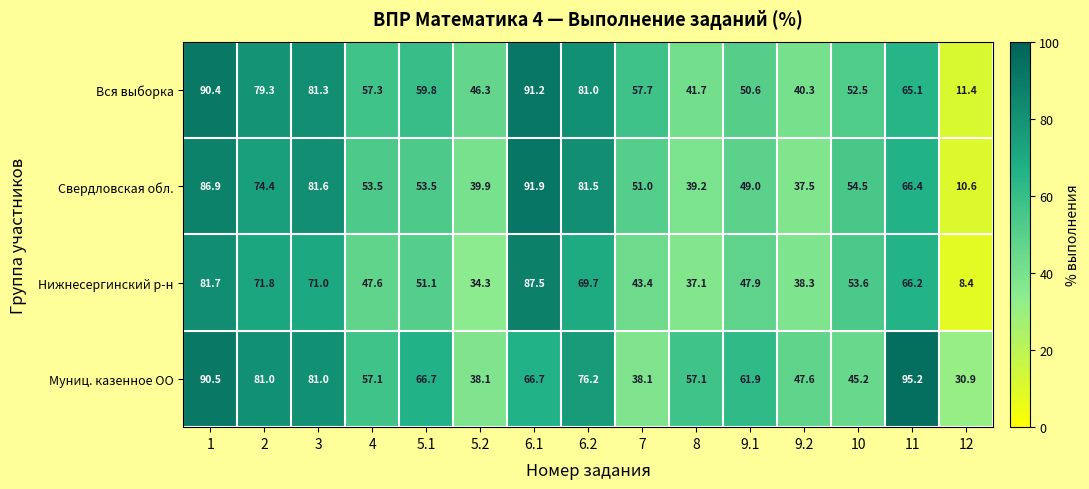

What is the smallest value displayed?

8.4